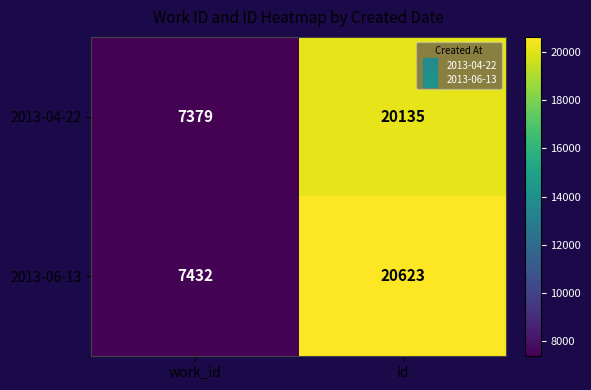

What is the average value of the 2013-06-13 series?

14028